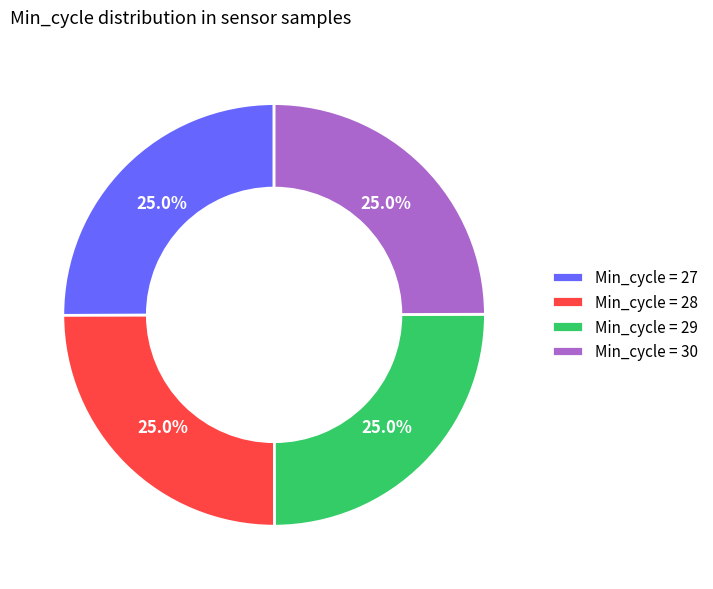

Is Min_cycle = 28 the majority of the pie?

No